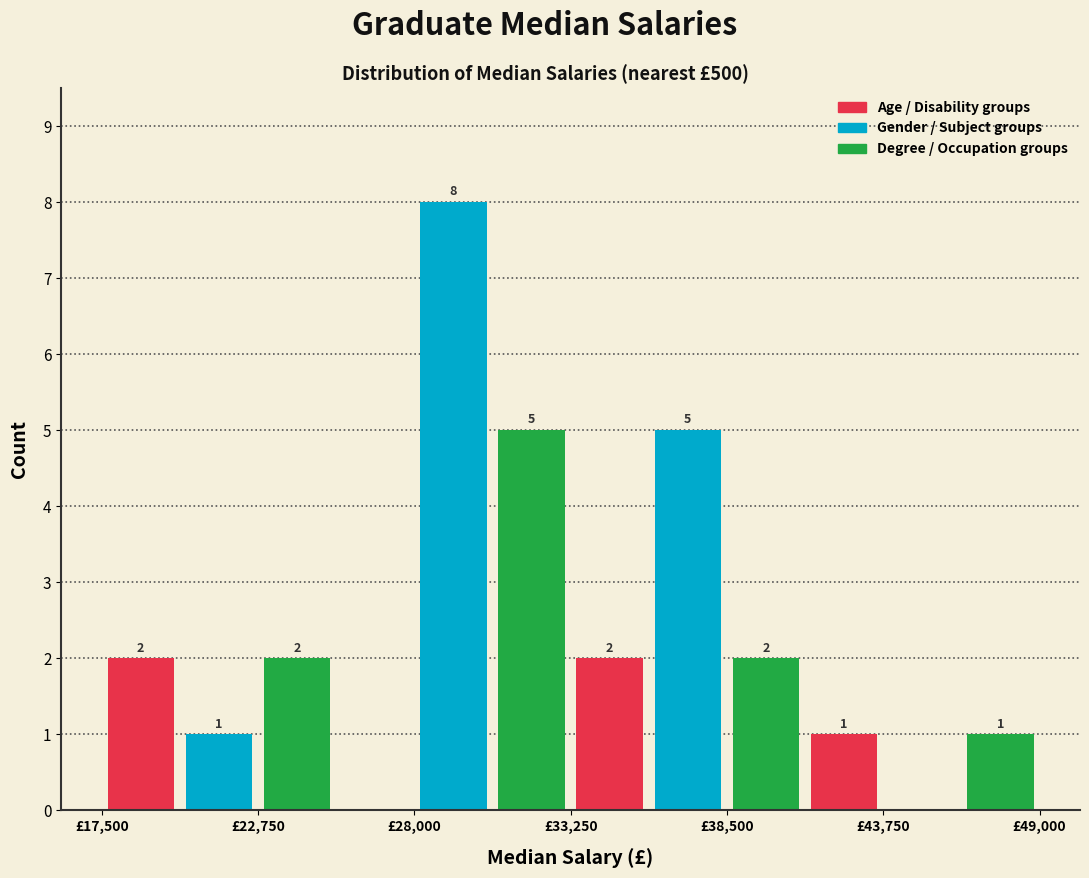

Around what value on the x-axis is the tallest bar? Give the approximate position of its centre, as read against the axis.

29000